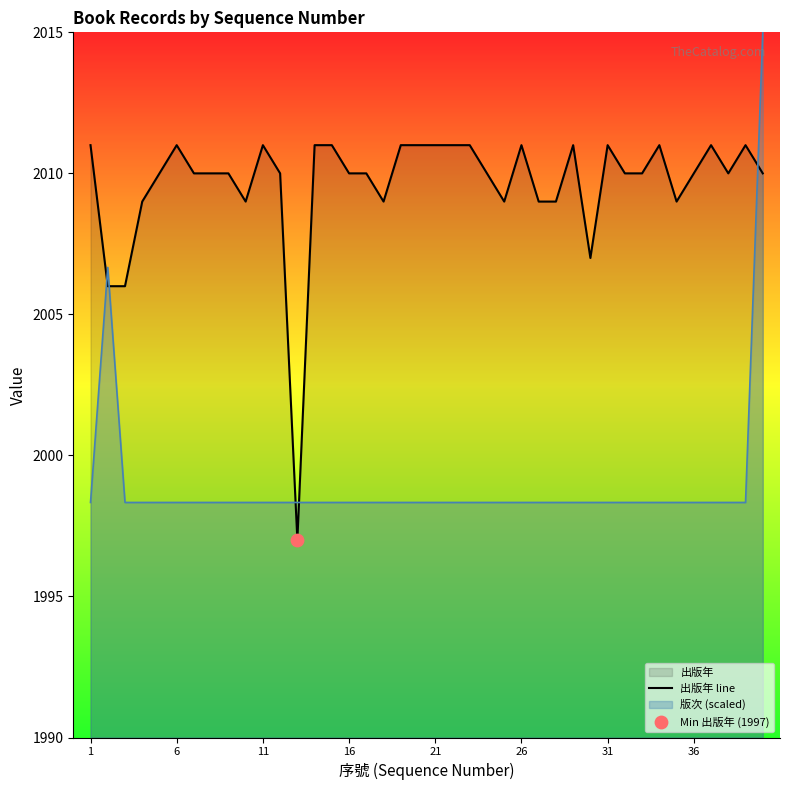

Which series has the widest spread of values?

版次 (scaled)